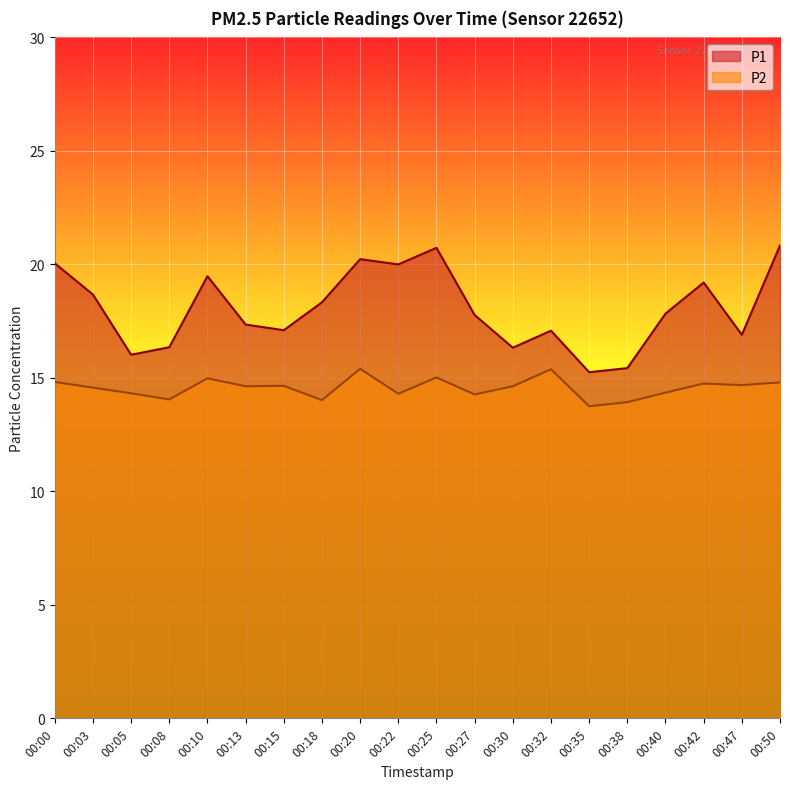

What is the total value across all series at 00:40?

32.2